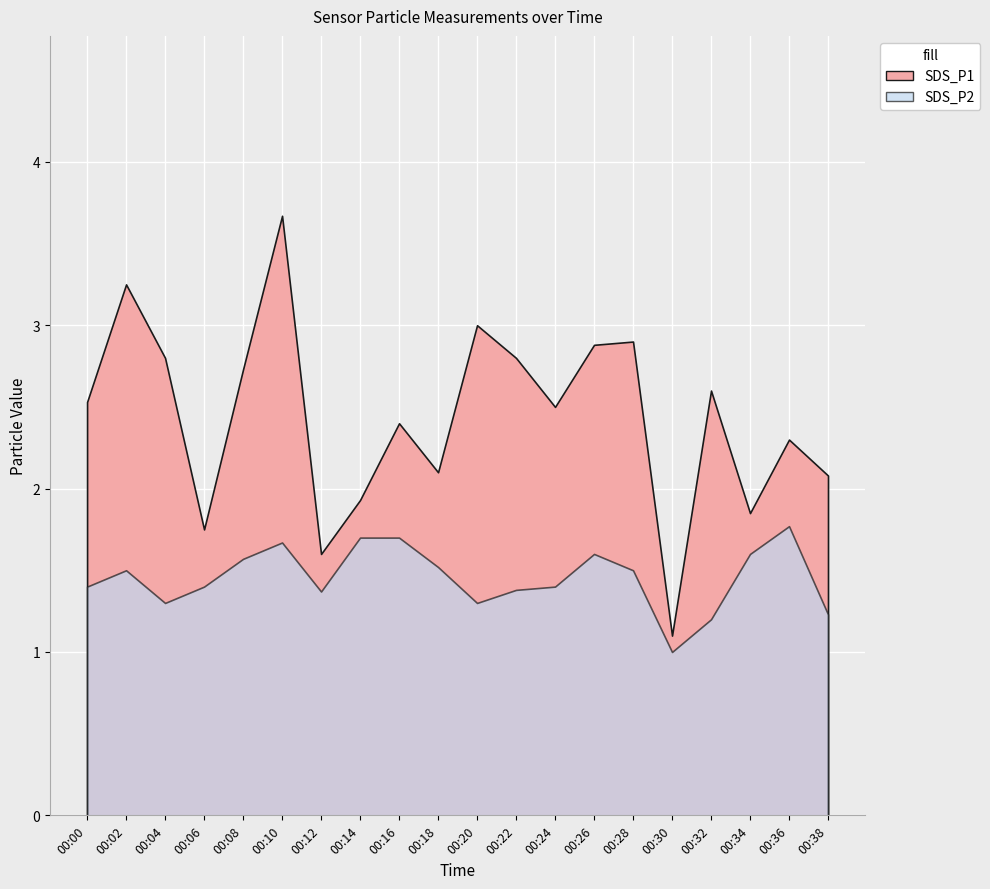

What is the spread (max minus min) of values at 00:36?

0.5